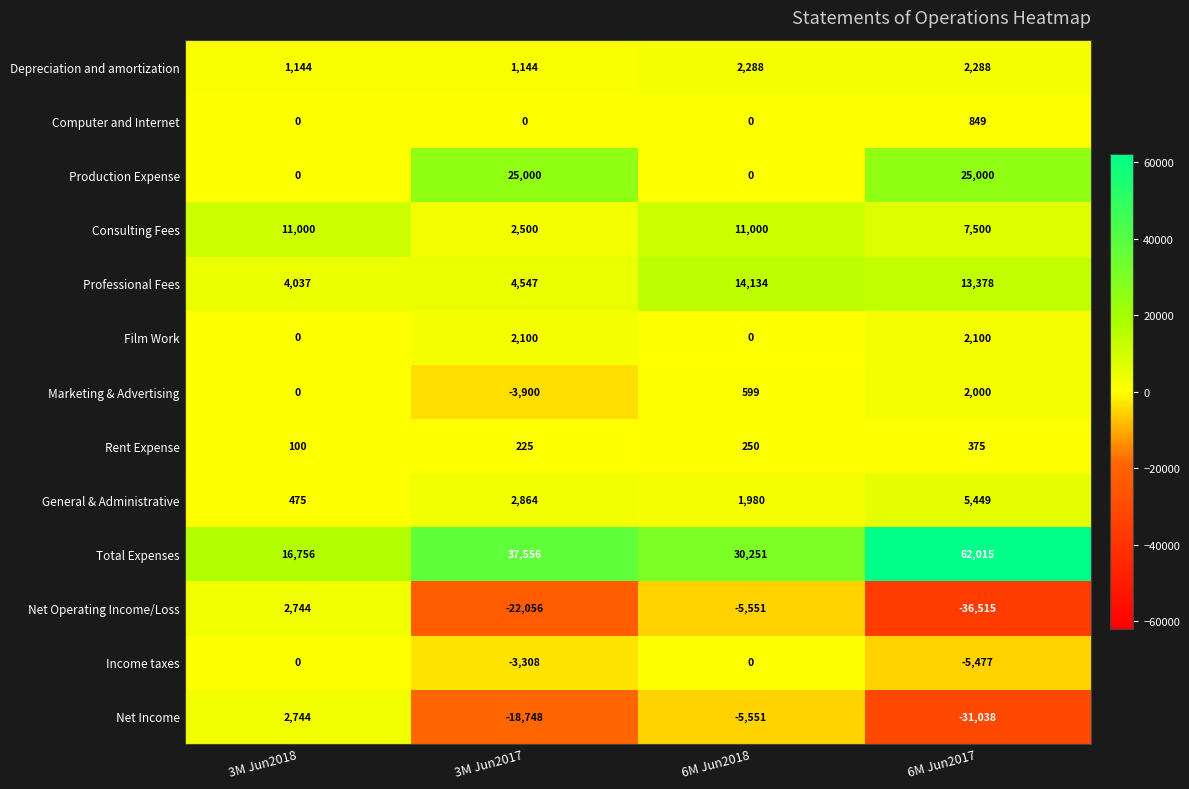

Is it true that Film Work equals 2100 at 3M Jun2017?

True